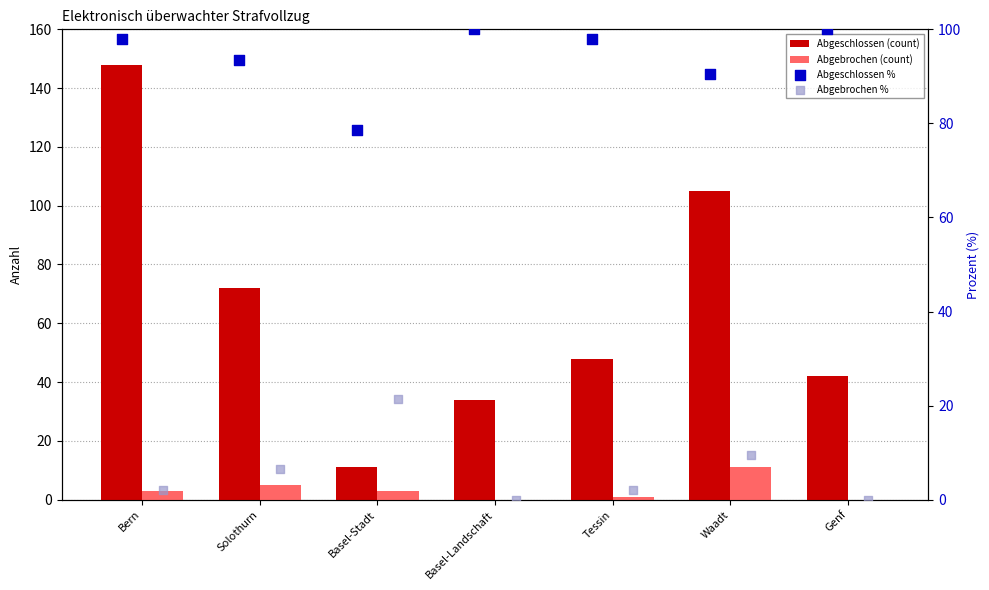

What are all the series names shown in the legend?

Abgeschlossen (count), Abgebrochen (count), Abgeschlossen %, Abgebrochen %